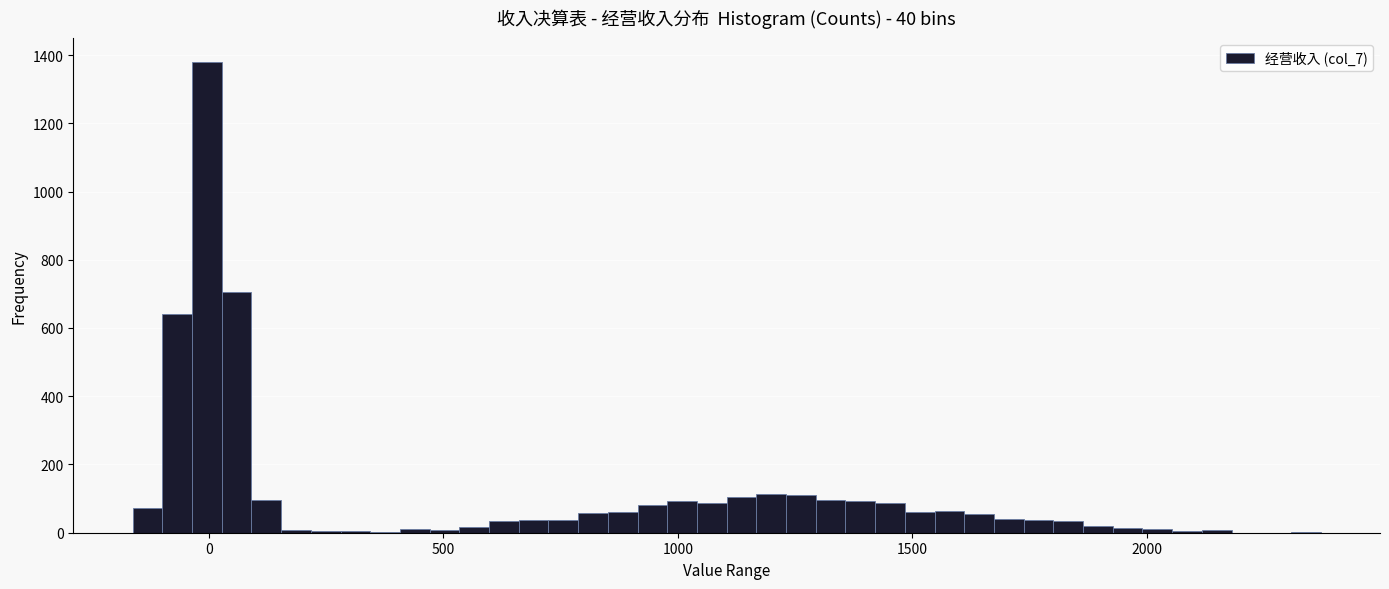

Around what value on the x-axis is the tallest bar? Give the approximate position of its centre, as read against the axis.

0